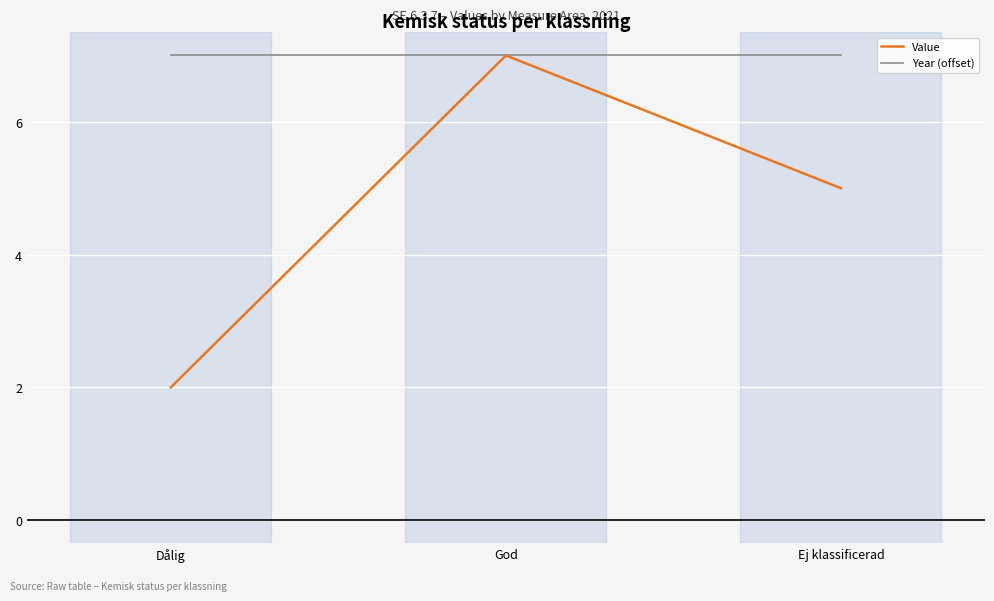

Is the value of Value at Ej klassificerad greater than the value of Year (offset) at God?

No